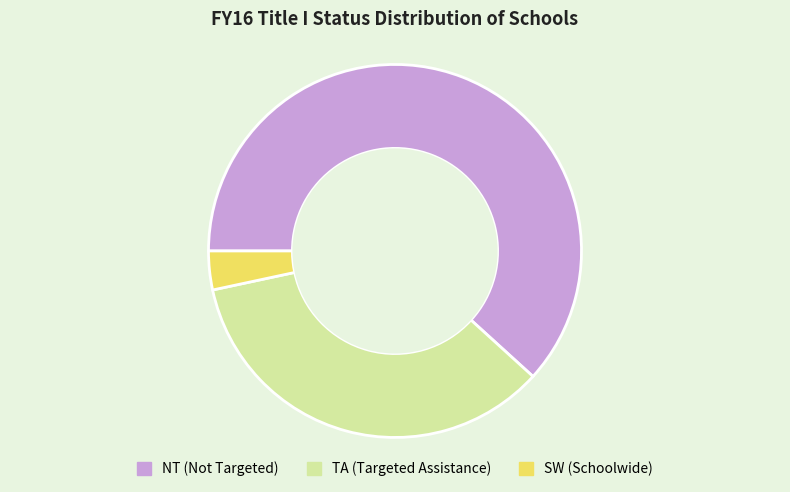

Does any single category account for the majority?

Yes